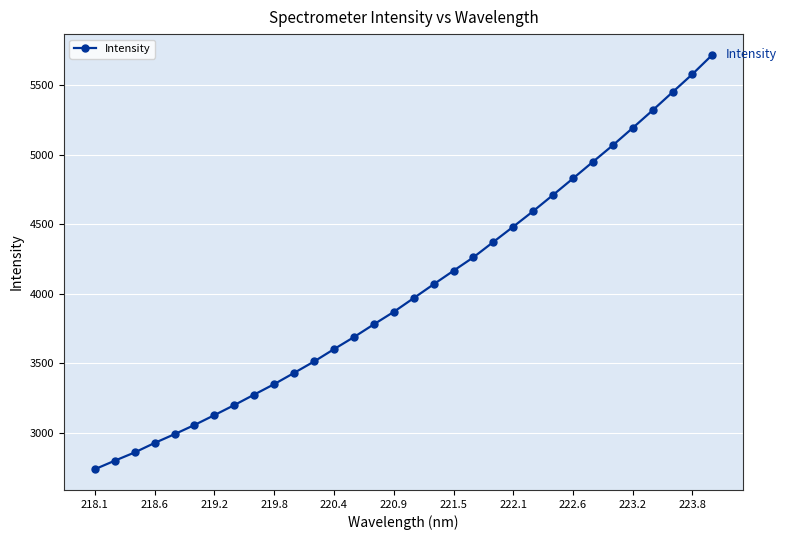

What is the minimum value shown in the chart?

2739.6